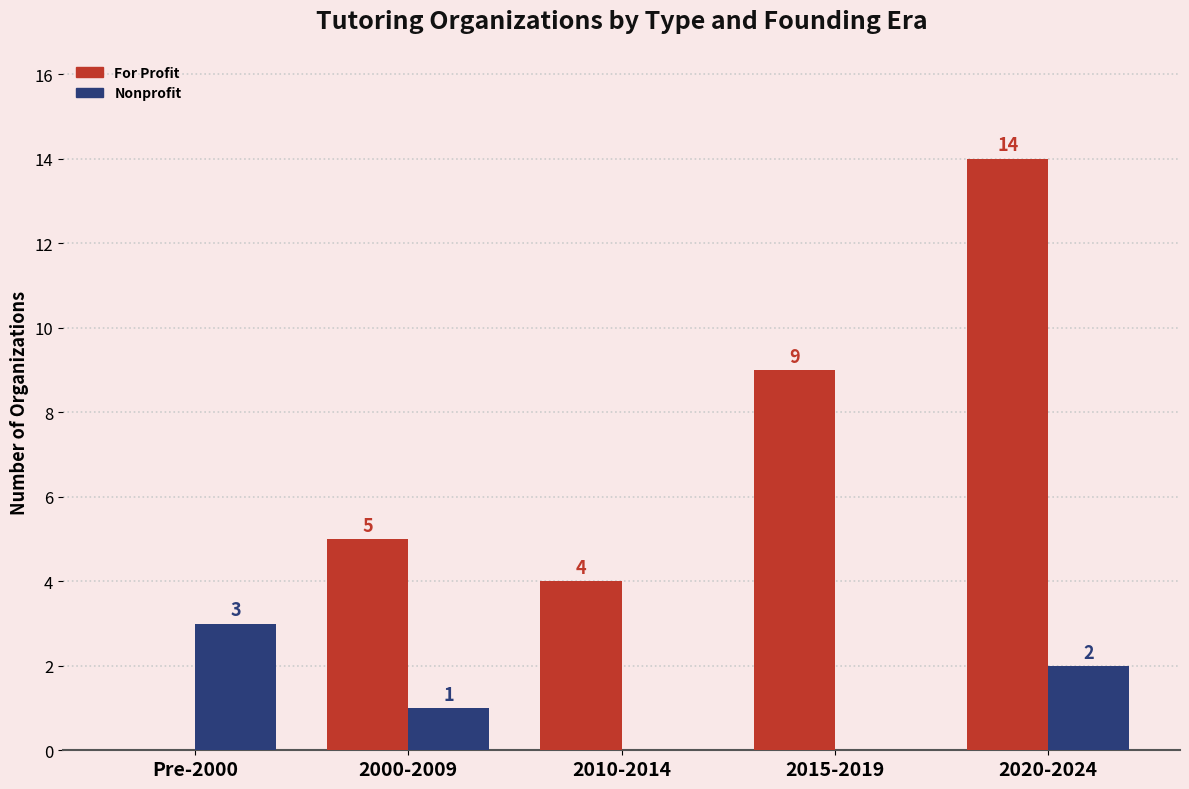

What is the difference between the Nonprofit values at 2000-2009 and 2010-2014?

1